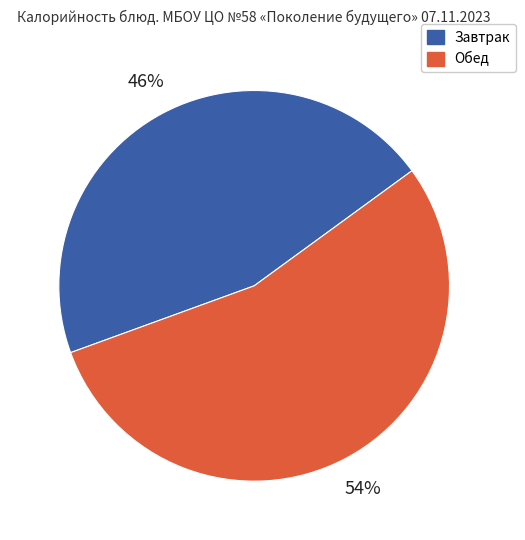

To the nearest percent, what is the average slice percentage?

50%